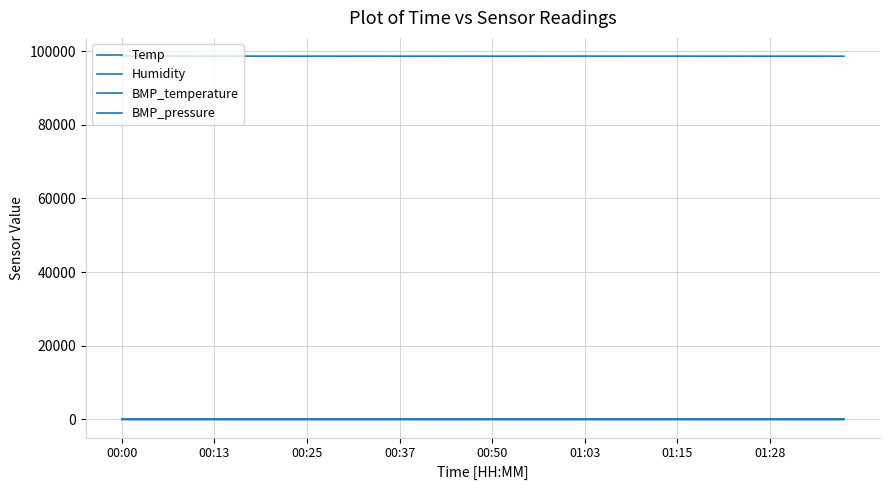

What is the label of the 37th point from the left?

36